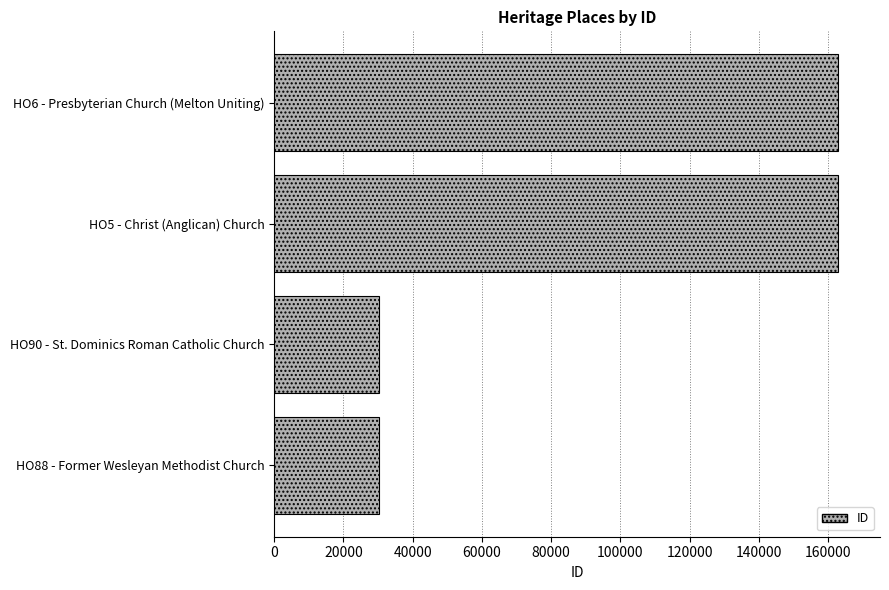

What is the sum of the values at HO5 - Christ (Anglican) Church and HO6 - Presbyterian Church (Melton Uniting)?

325853